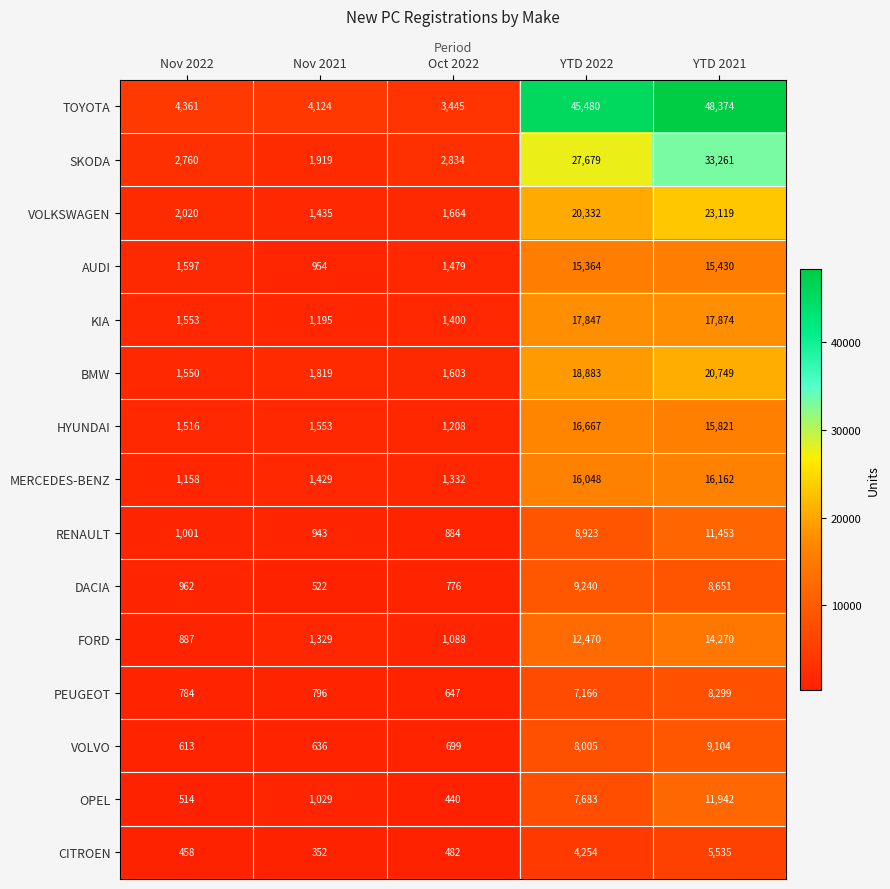

What is the smallest value displayed?

352